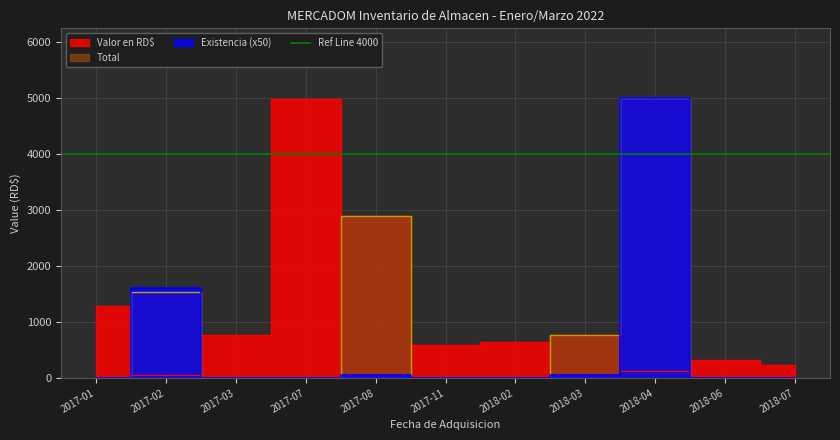

How many data points does each series have?

11